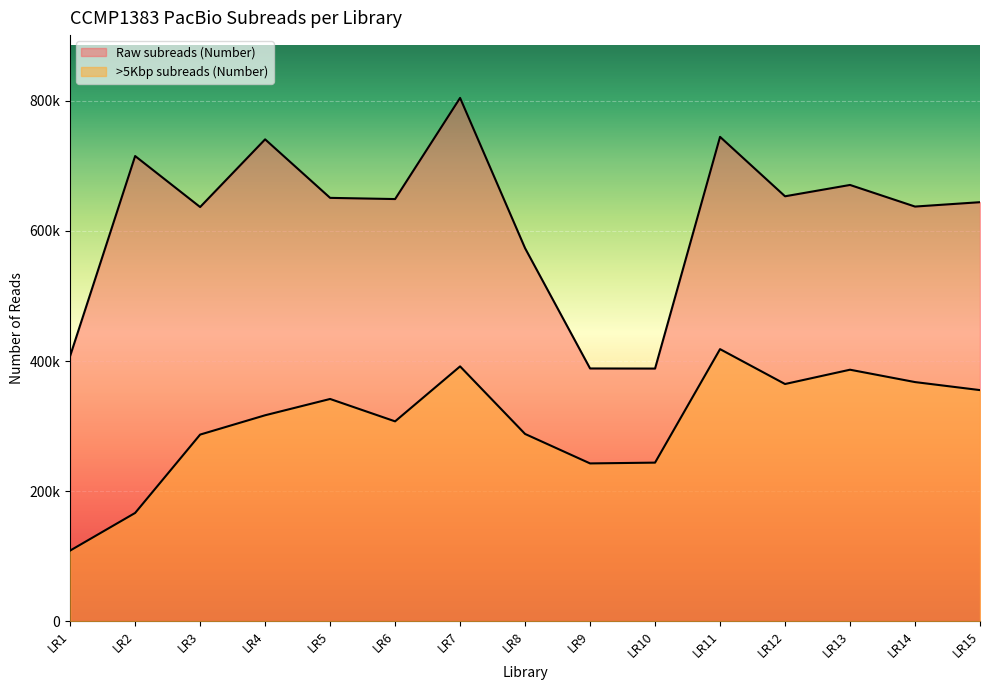

Where does the >5Kbp subreads (Number) series first go above 316711?

LR5